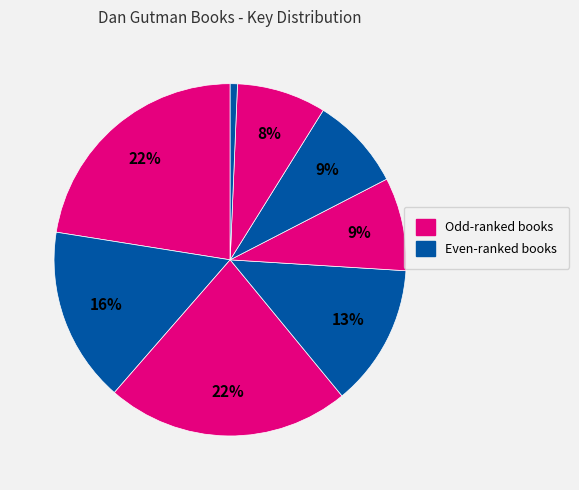

Count the number of slices in the pie.

8